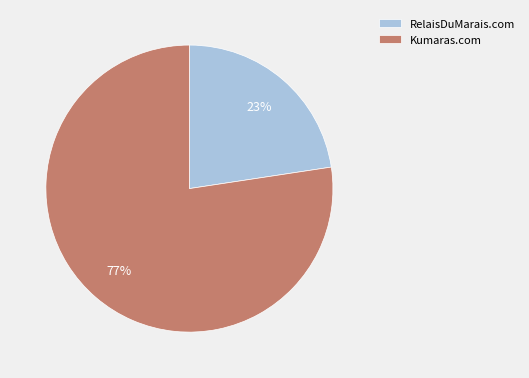

Rank the categories by value from lowest to highest.

RelaisDuMarais.com, Kumaras.com